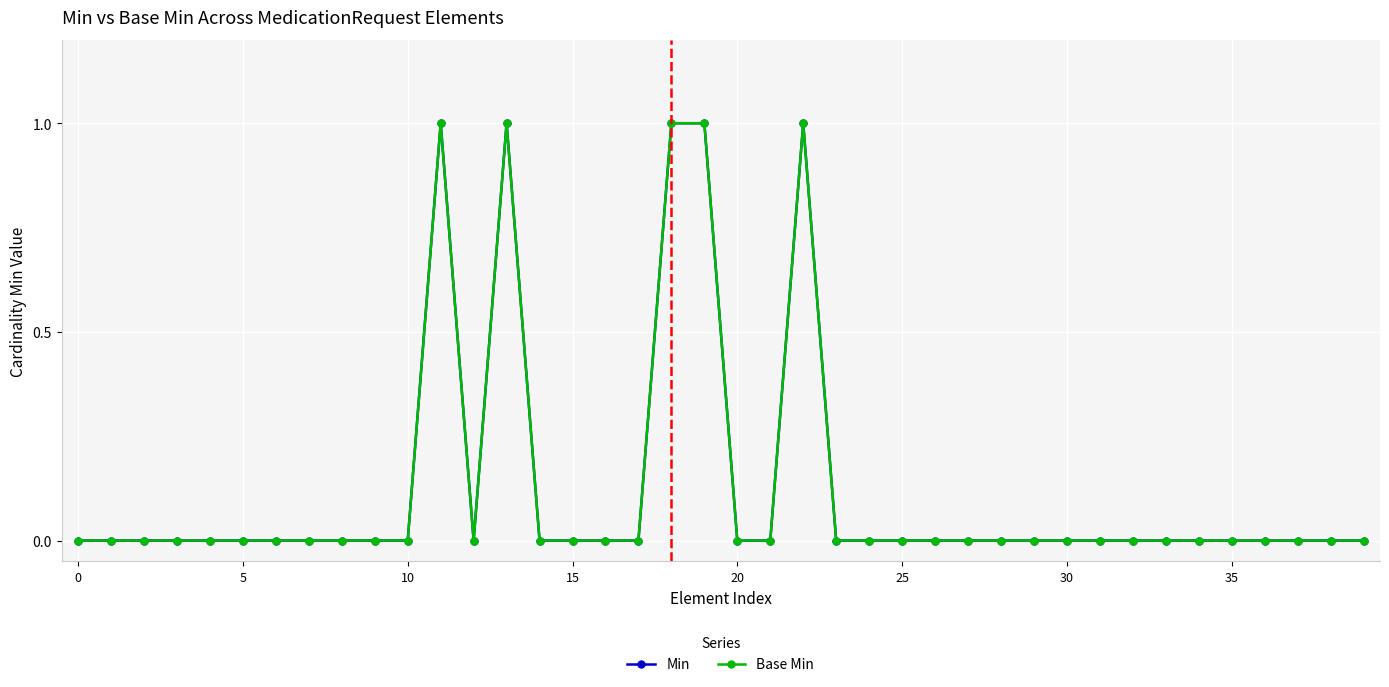

True or false: Min and Base Min intersect in this chart.

False